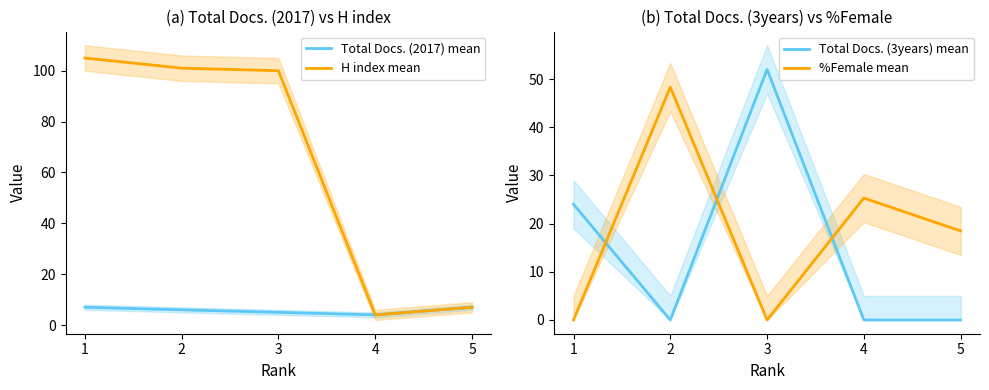

At which category is the sum across all series the highest?

3